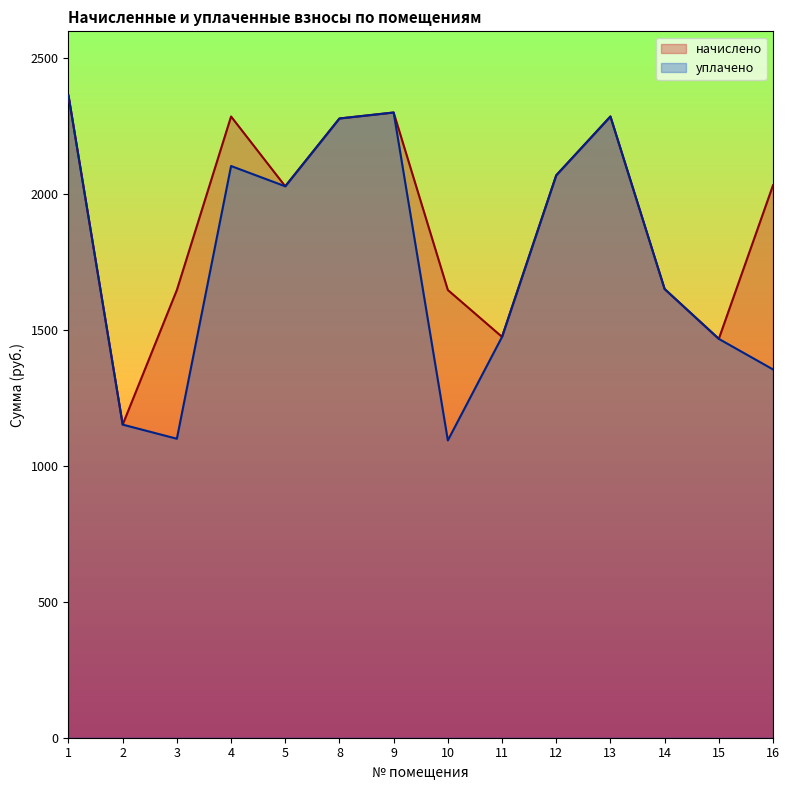

True or false: уплачено and начислено cross at least once.

False